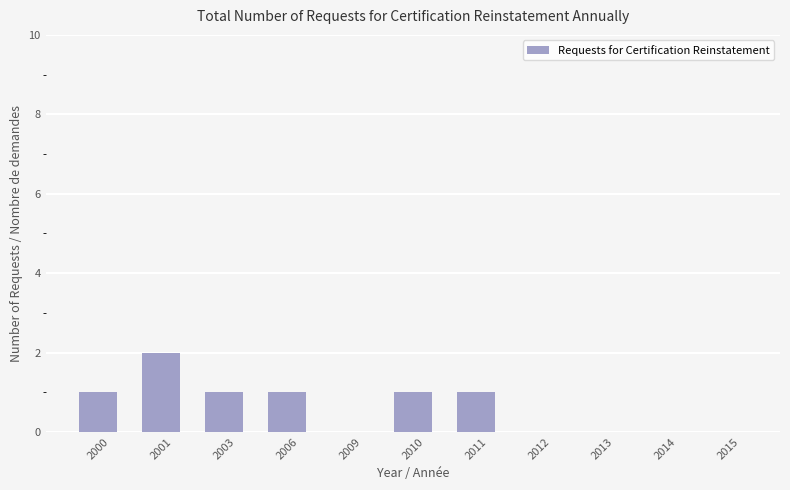

How many data points does each series have?

11